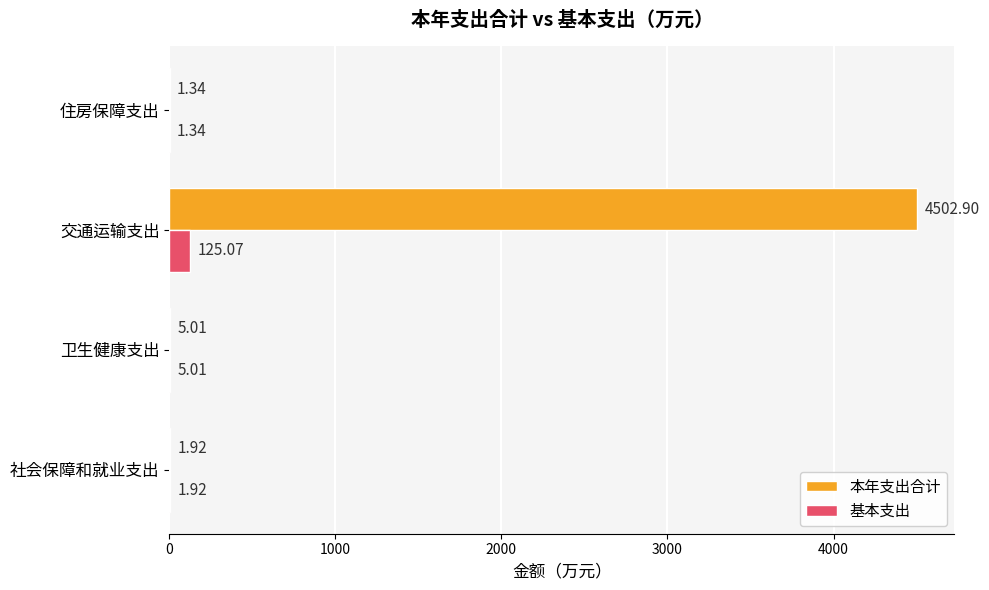

Is the value of 本年支出合计 at 社会保障和就业支出 greater than the value of 基本支出 at 交通运输支出?

No